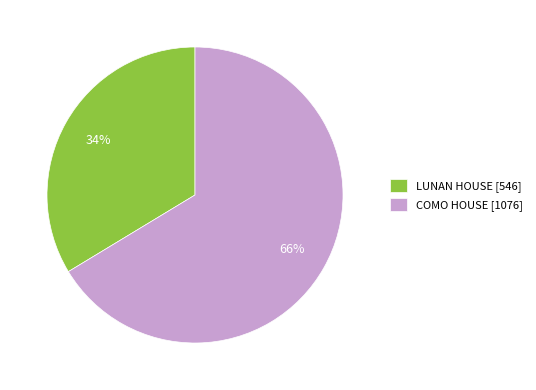

To the nearest percent, what is the average slice percentage?

50%